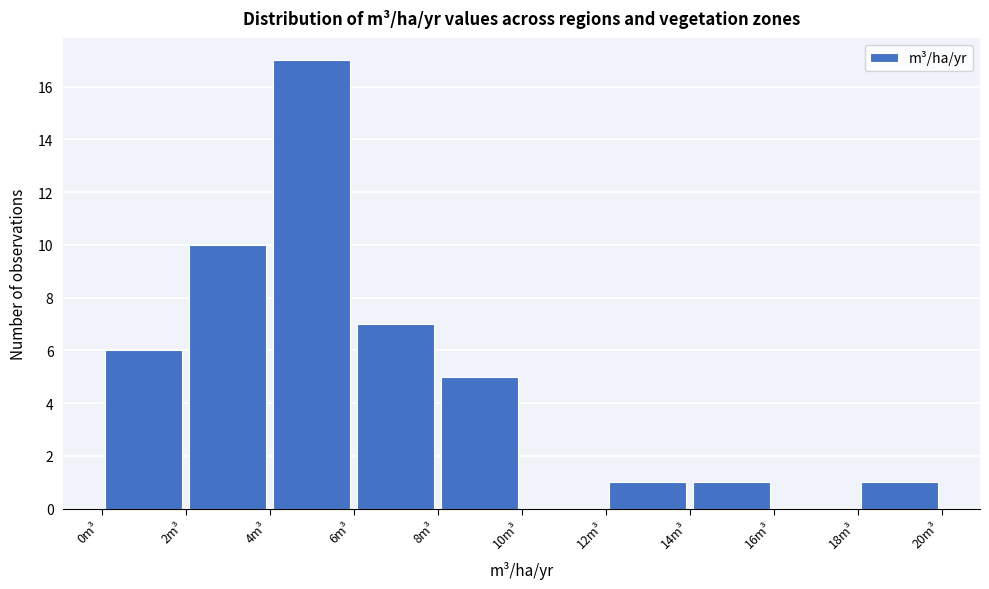

What is the height of the bar covering 6 to 8 on the x-axis? The values are not printed on the chart, so give them approximately, as read against the axis.

7